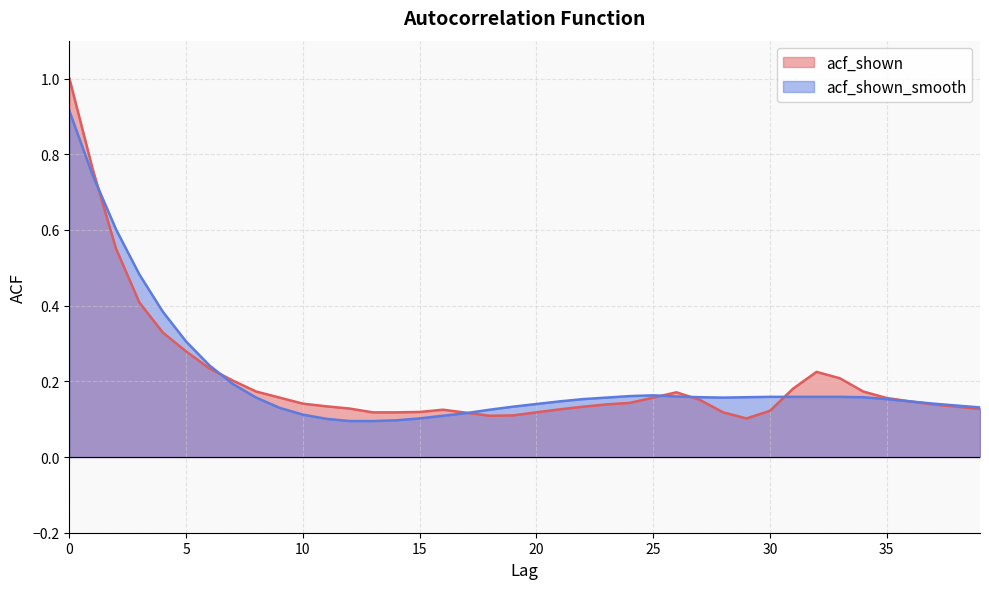

What is the maximum value for acf_shown_smooth?

0.9